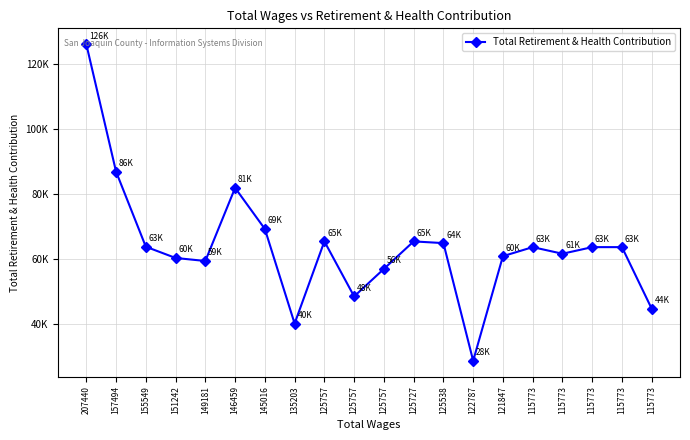

Does the chart have visible grid lines?

Yes